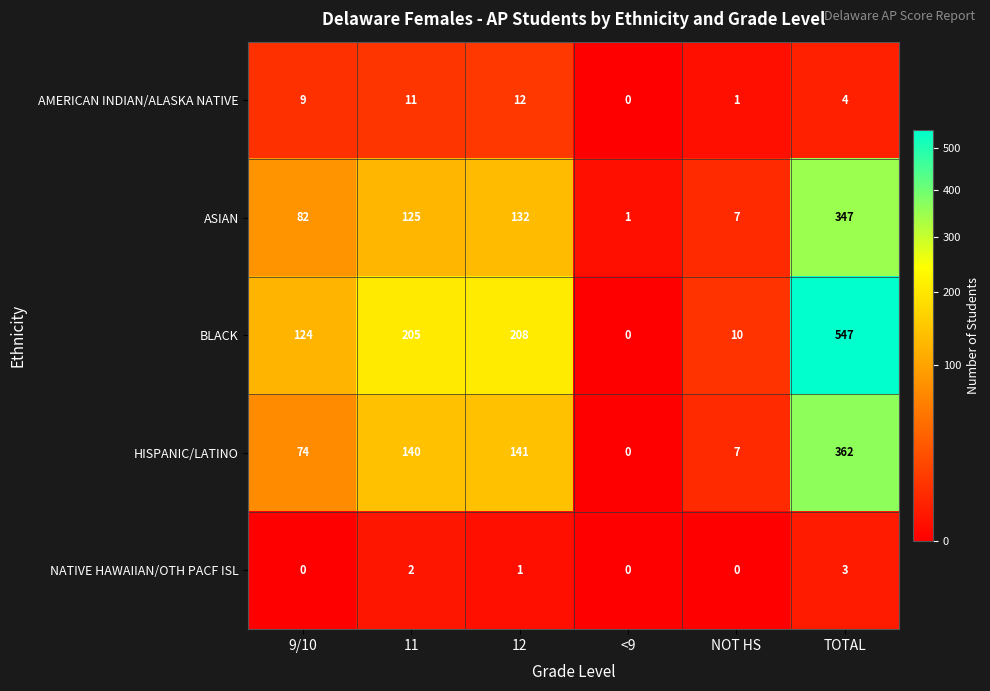

True or false: HISPANIC/LATINO has a value of 362 at TOTAL.

True